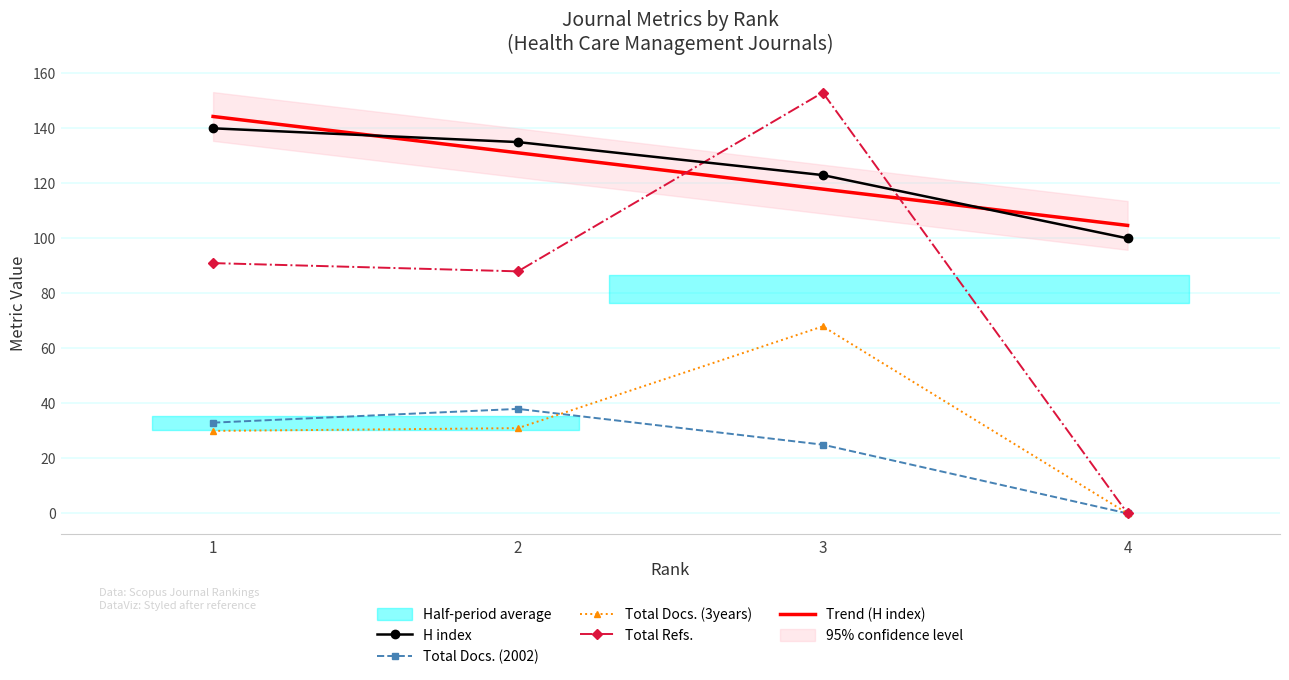

Which has a higher value, 4 or 1?

1